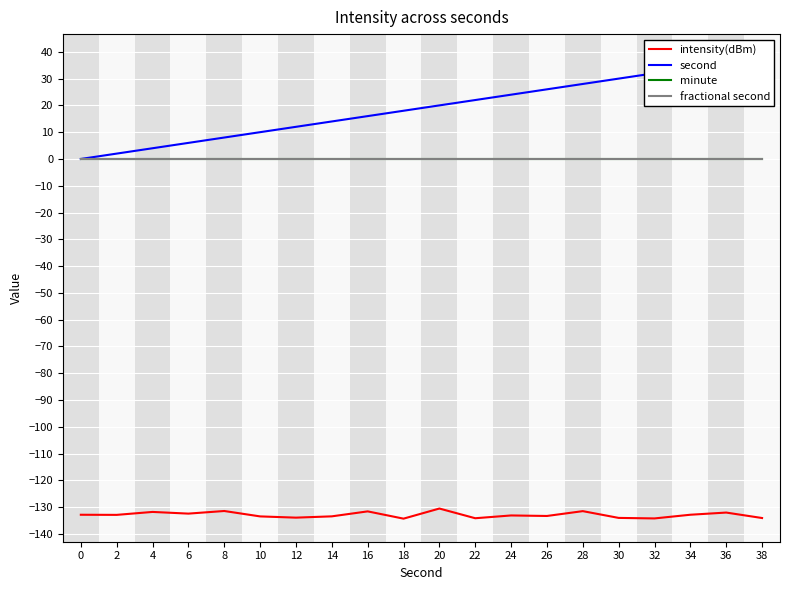

At which label is second closest to 19?

18